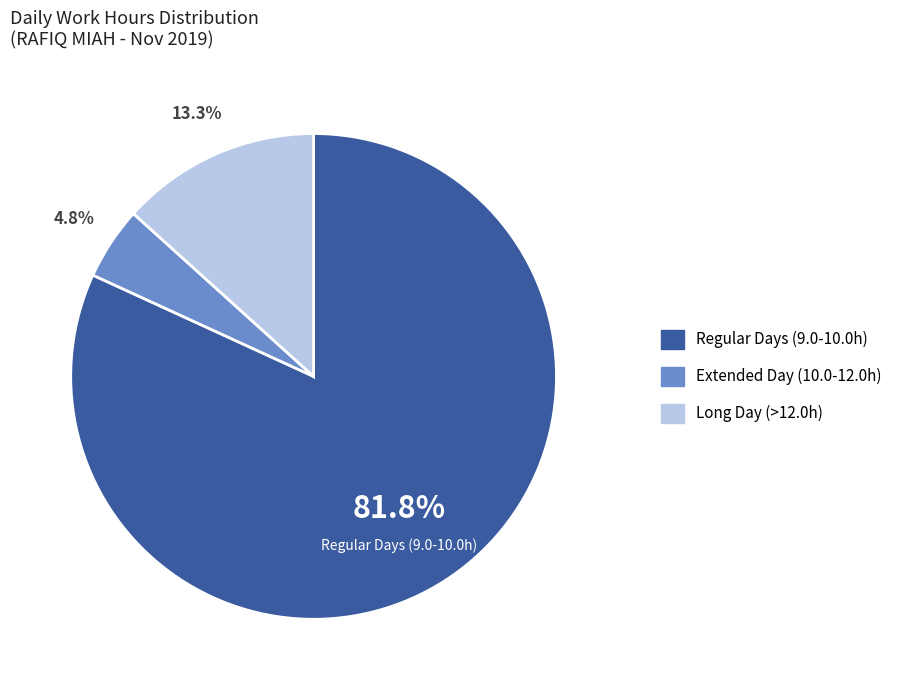

Is there a majority slice in this chart?

Yes